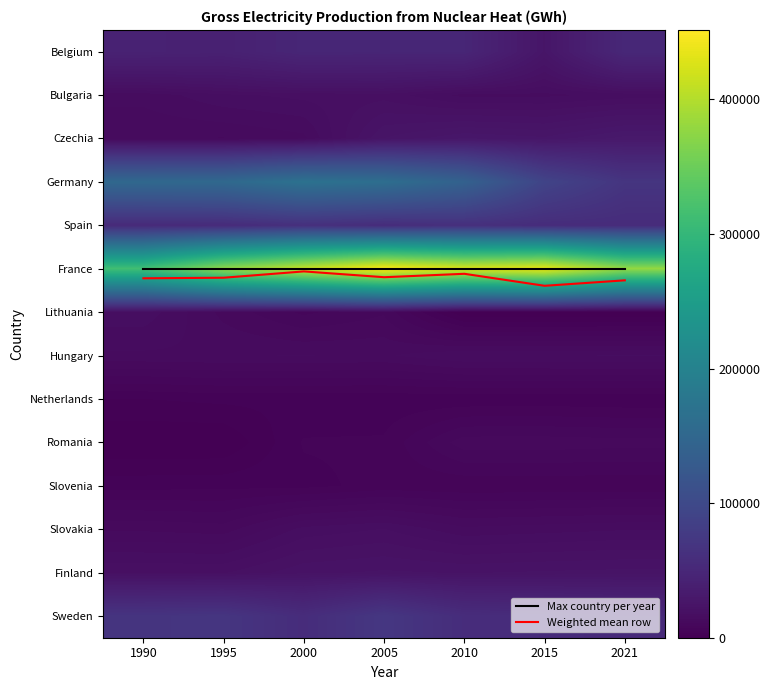

The Hungary series shows 22814.6 at 1995. True or false?

False